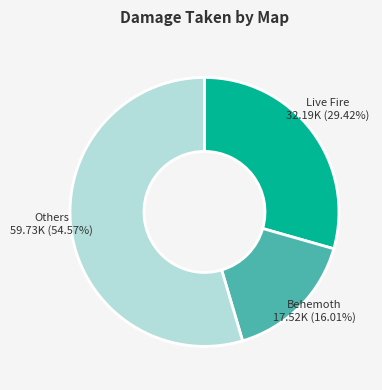

Is there any slice that represents more than half of the pie?

Yes